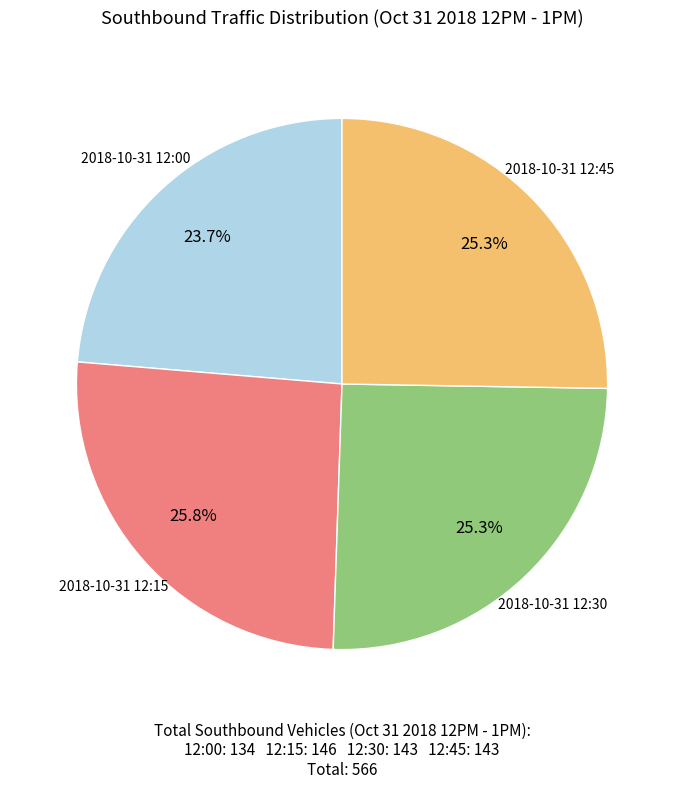

Is there any slice that represents more than half of the pie?

No